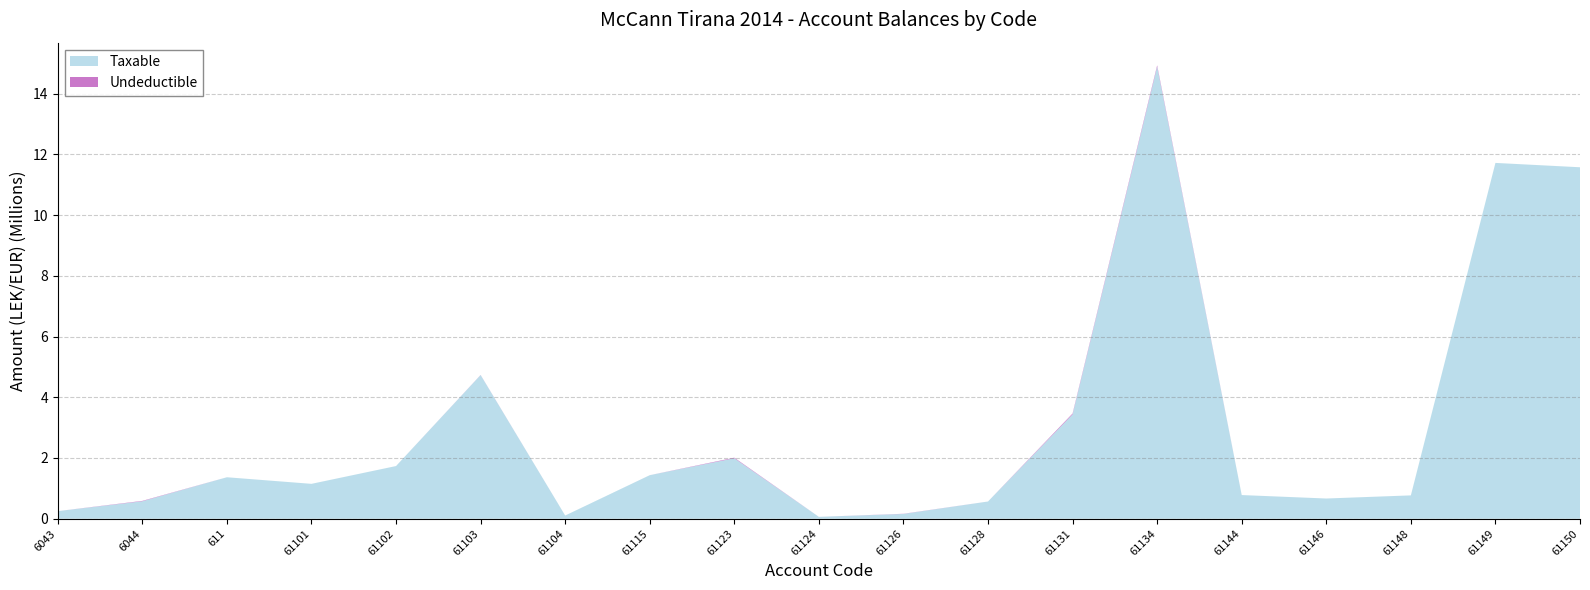

Reading right to left, transcribe all the data shown in this chart.

Taxable: 61150=11574631.1	61149=11717876.6	61148=769080.9	61146=666085.5	61144=779642.1	61134=14887859.8	61131=3437988.5	61128=567460.5	61126=157990.0	61124=61813.2	61123=1991862.2	61115=1433753.2	61104=105900.0	61103=4731146.9	61102=1735151.5	61101=1149043.7	611=1366068.5	6044=575296.9	6043=250227.1
Undeductible: 61150=0.0	61149=0.0	61148=0.0	61146=0.0	61144=0.0	61134=43299.0	61131=28000.0	61128=0.0	61126=5100.0	61124=0.0	61123=18500.0	61115=250.0	61104=0.0	61103=3920.0	61102=0.0	61101=0.0	611=0.0	6044=12822.0	6043=0.0